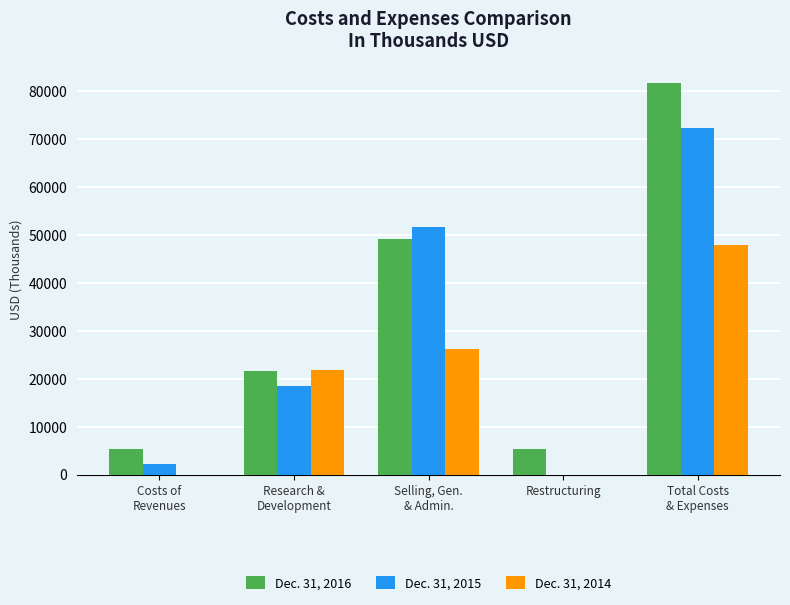

What is the greatest value displayed?

81665